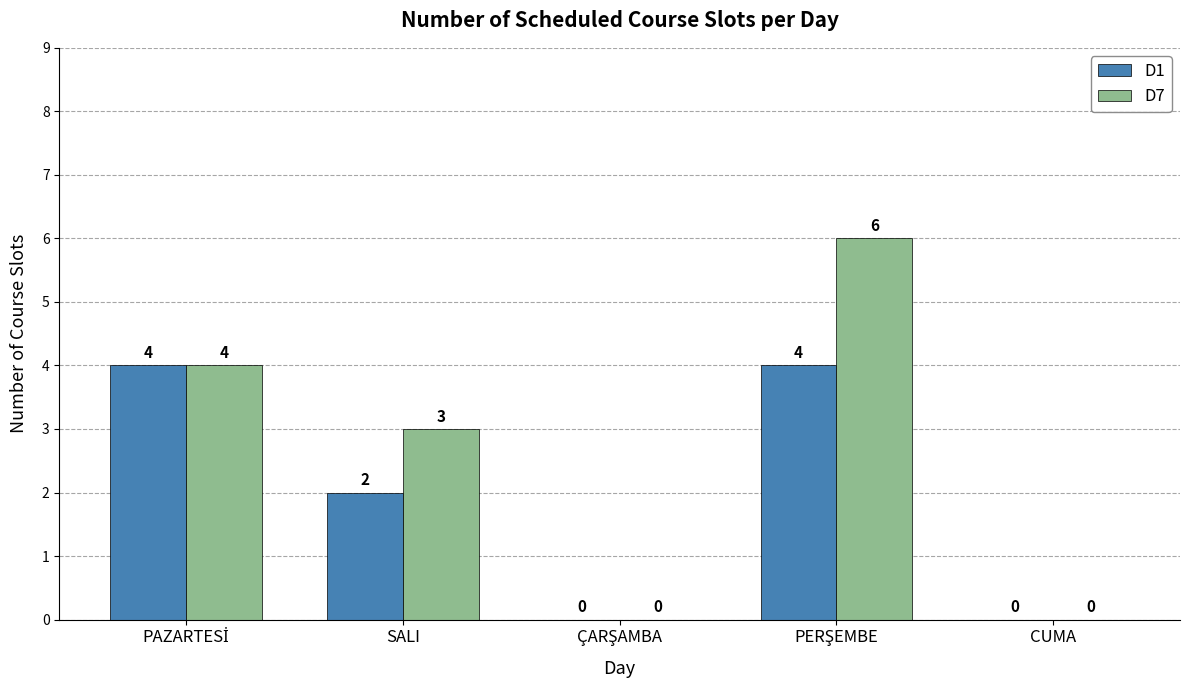

How many data points does each series have?

5